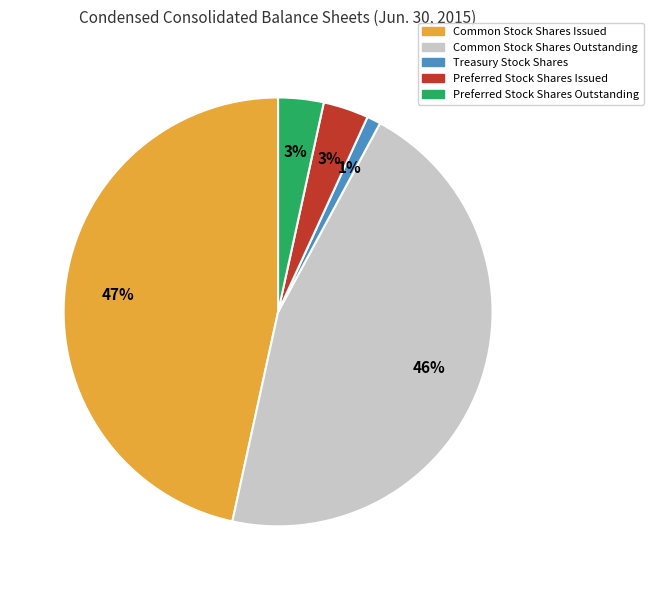

To the nearest percent, what is the average slice percentage?

20%